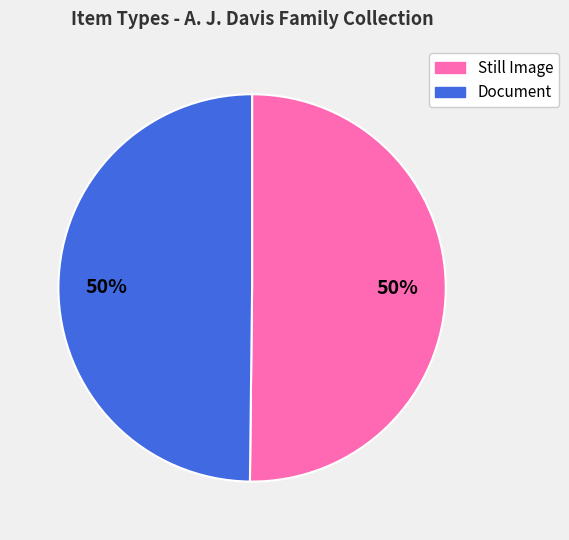

Combined, do Still Image and Document account for over 50%?

Yes